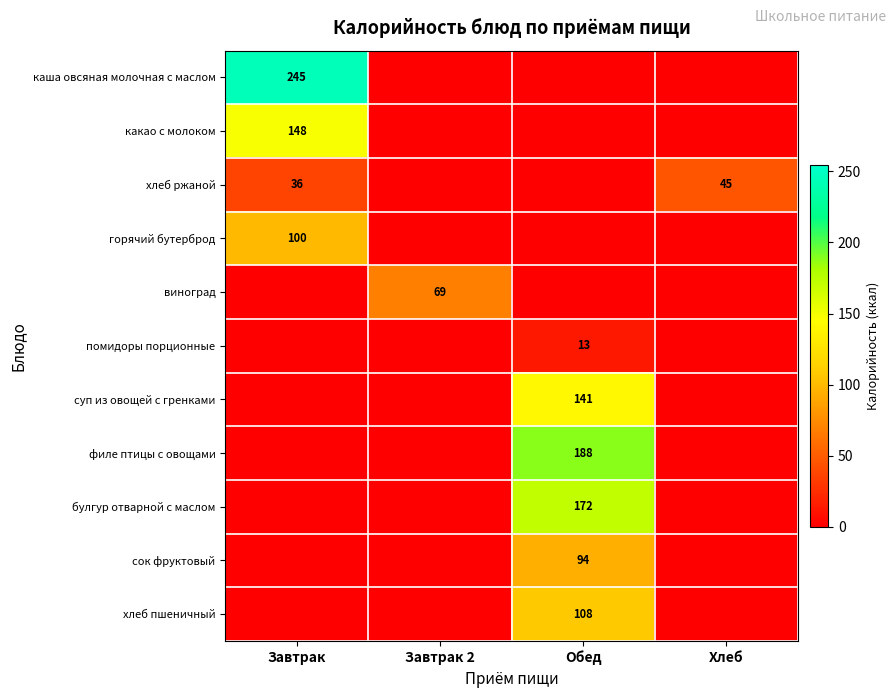

How many филе птицы с овощами values are between 0 and 188?

4